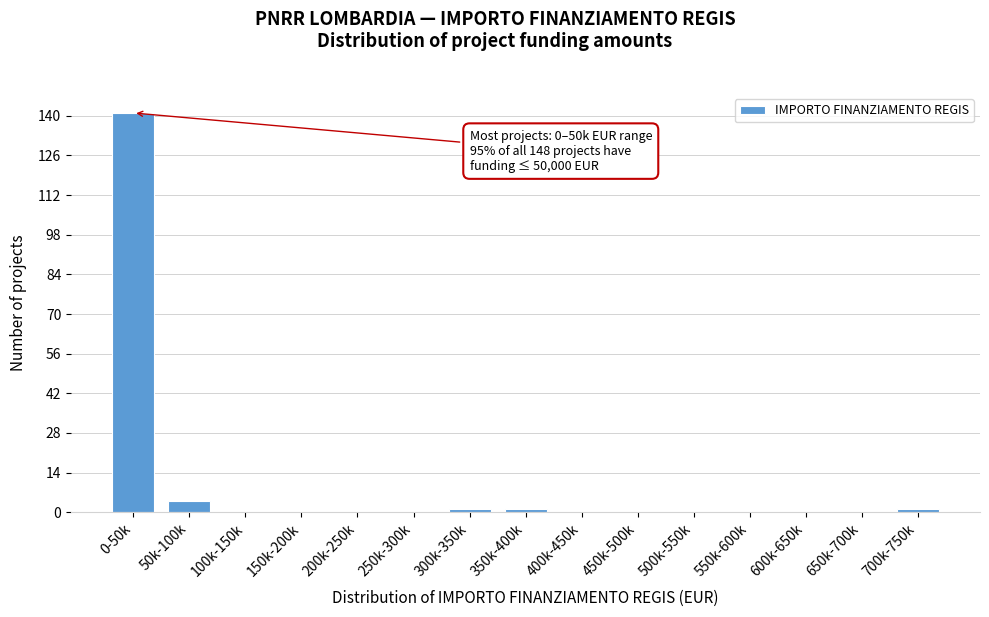

Reading left to right, transcribe all the data shown in this chart.

0-50k=141	50k-100k=4	100k-150k=0	150k-200k=0	200k-250k=0	250k-300k=0	300k-350k=1	350k-400k=1	400k-450k=0	450k-500k=0	500k-550k=0	550k-600k=0	600k-650k=0	650k-700k=0	700k-750k=1